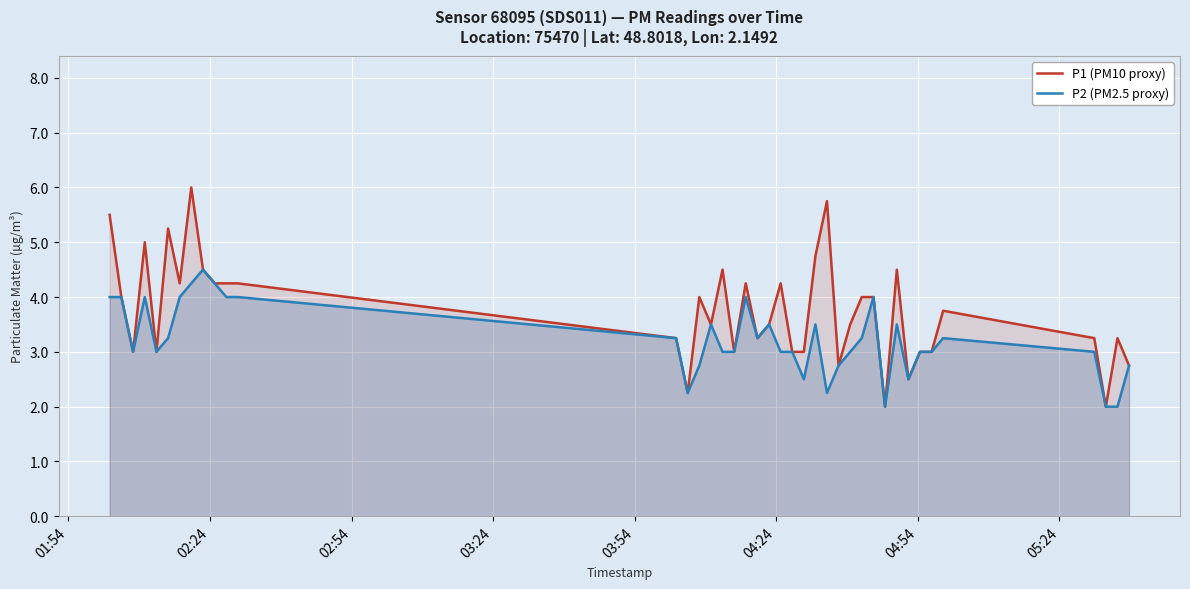

Count the P2 (PM2.5 proxy) values in the range 3 to 4.

27